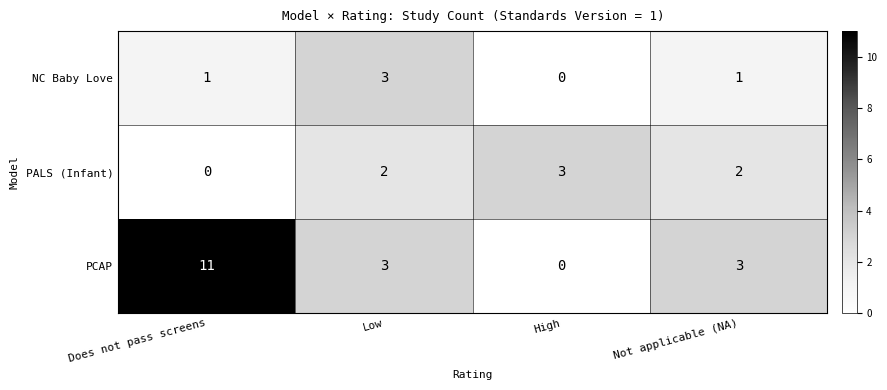

At which category is the sum across all series the highest?

Does not pass screens